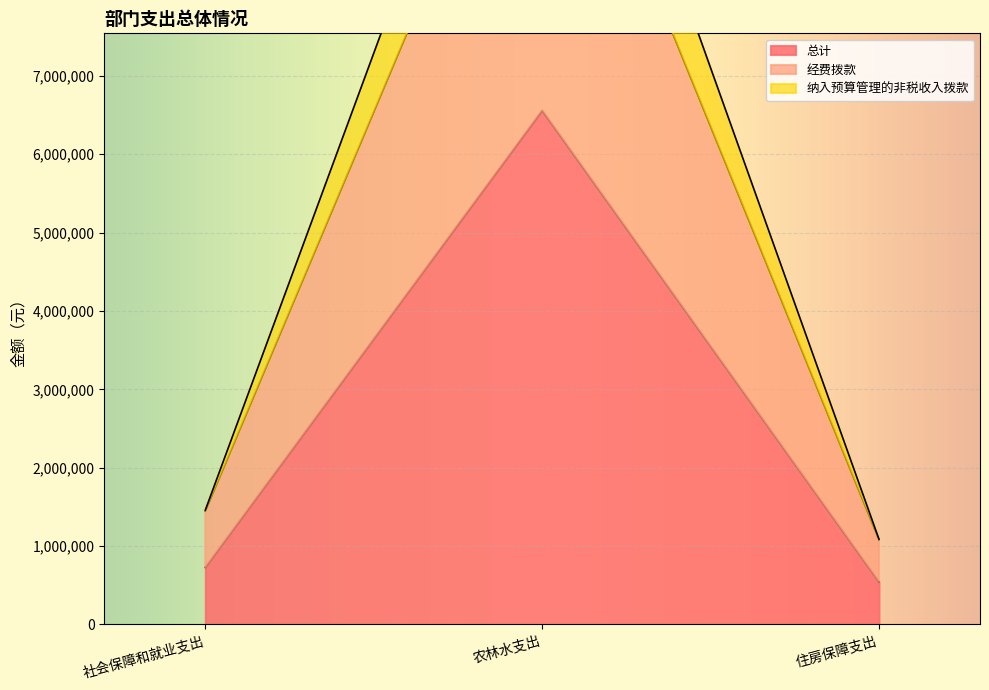

How many values in the 纳入预算管理的非税收入拨款 series exceed 1458587?

2